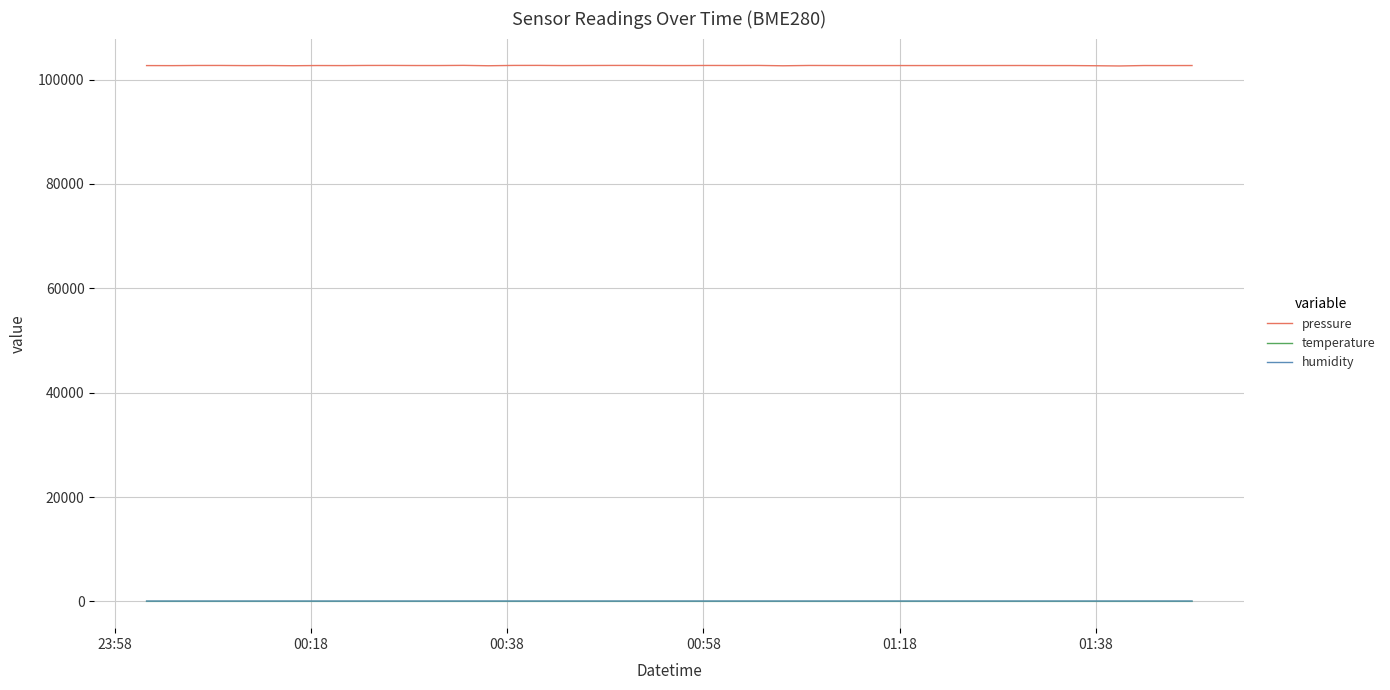

What is the greatest value displayed?

102720.7